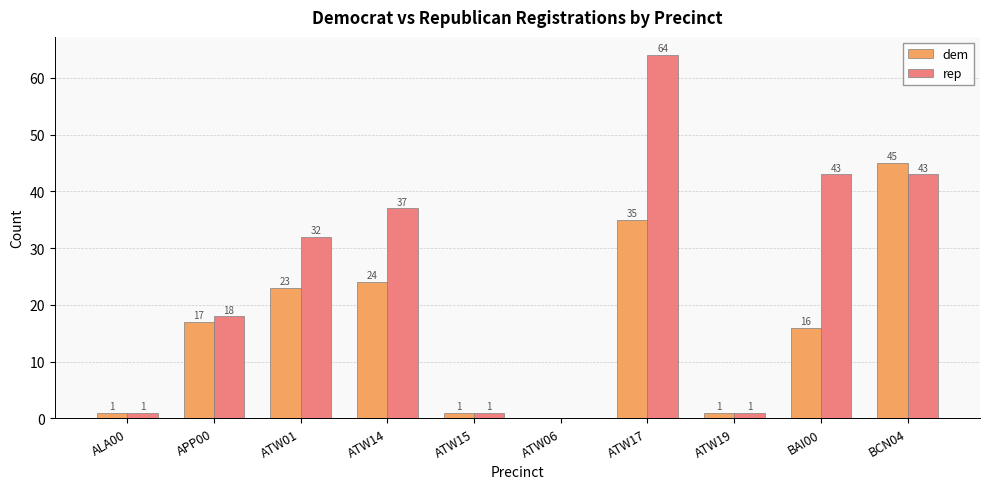

What is the total value across all series at ATW19?

2